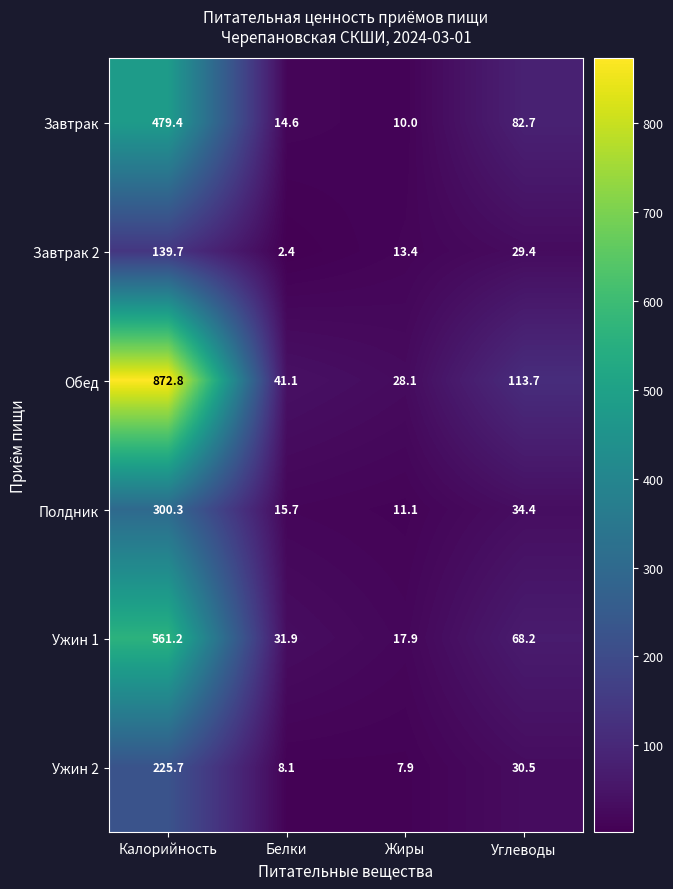

Reading left to right, what are all the values shown in this chart?

Завтрак: Калорийность=479.4	Белки=14.6	Жиры=10.0	Углеводы=82.7
Завтрак 2: Калорийность=139.7	Белки=2.4	Жиры=13.4	Углеводы=29.4
Обед: Калорийность=872.8	Белки=41.1	Жиры=28.1	Углеводы=113.7
Полдник: Калорийность=300.3	Белки=15.7	Жиры=11.1	Углеводы=34.4
Ужин 1: Калорийность=561.2	Белки=31.9	Жиры=17.9	Углеводы=68.2
Ужин 2: Калорийность=225.7	Белки=8.1	Жиры=7.9	Углеводы=30.5